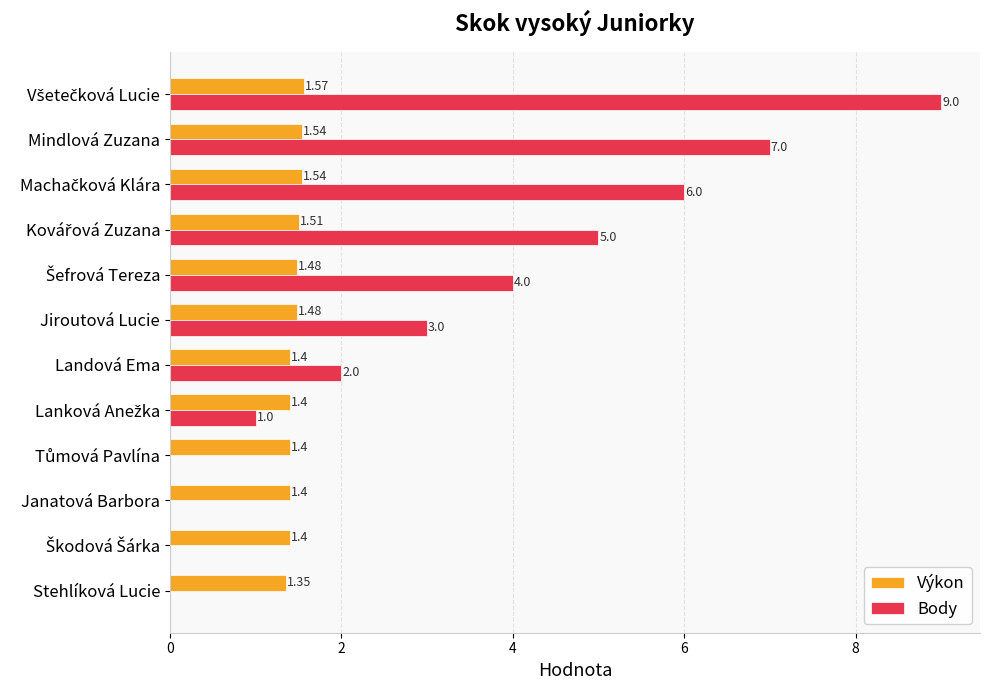

At which label is Výkon closest to 1?

Stehlíková Lucie